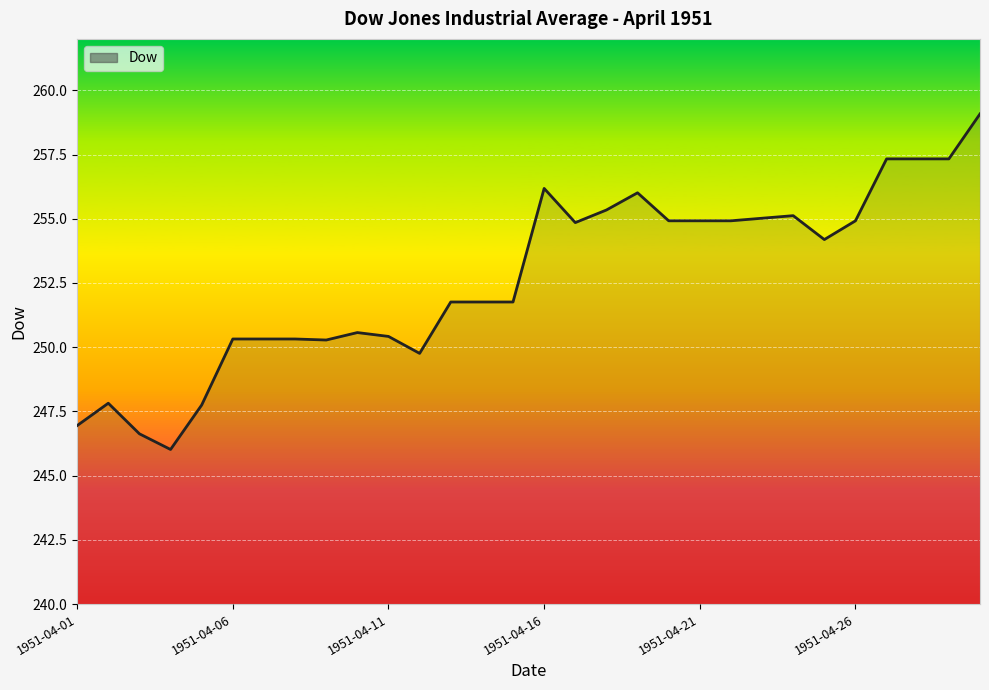

What is the minimum value shown in the chart?

246.0